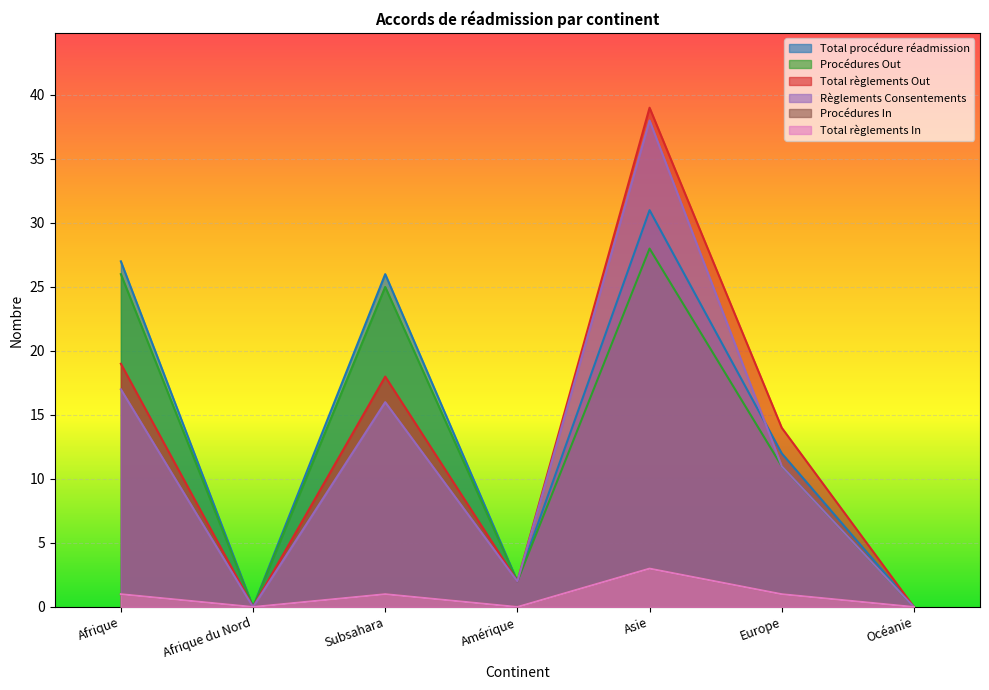

How many interior local peaks does the Total règlements Out series have?

2